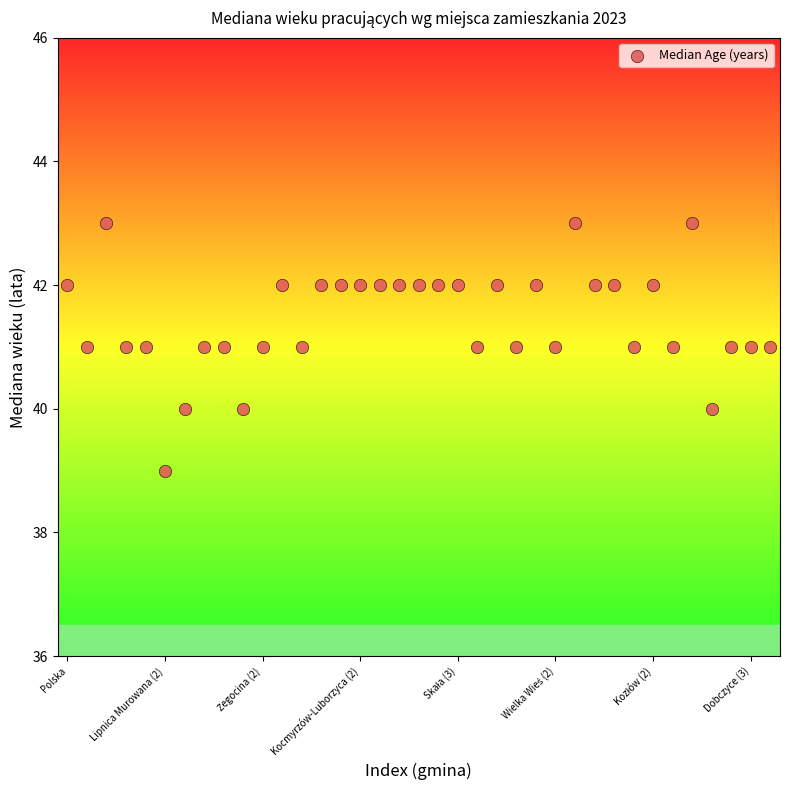

What is the range of Y values (max minus min)?

4